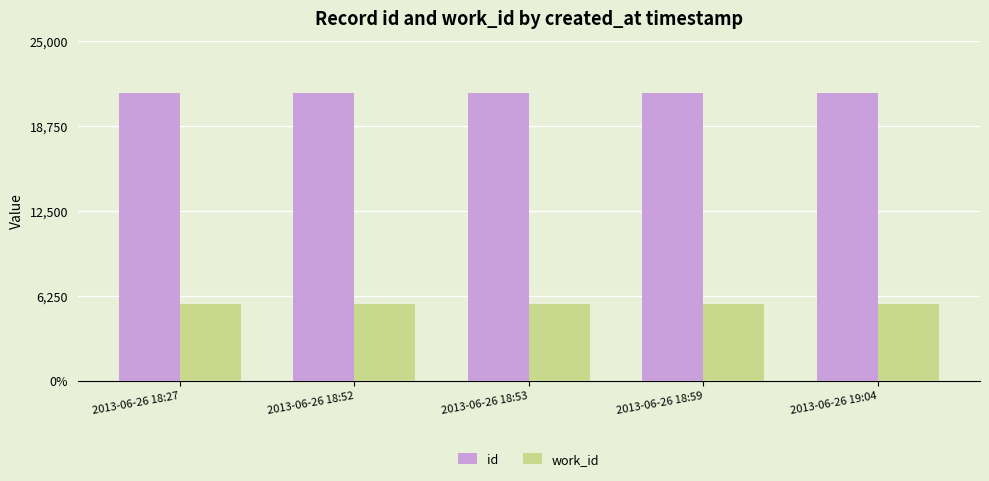

What is the smallest value displayed?

5657